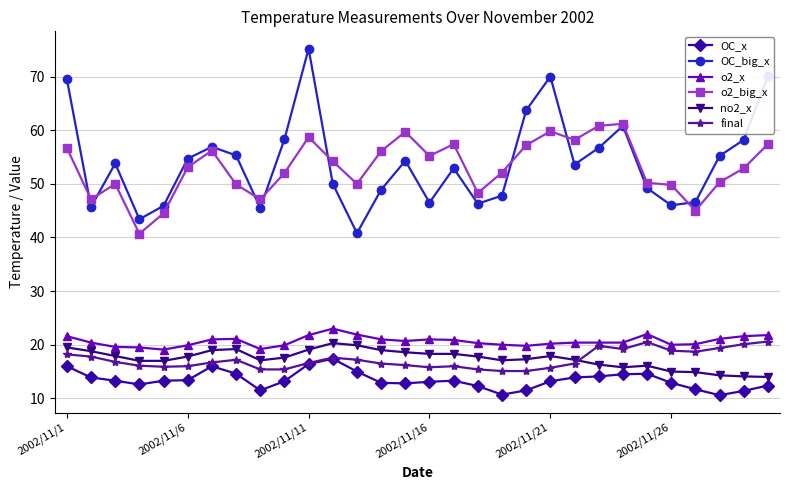

What is the highest value of the o2_big_x series?

61.2